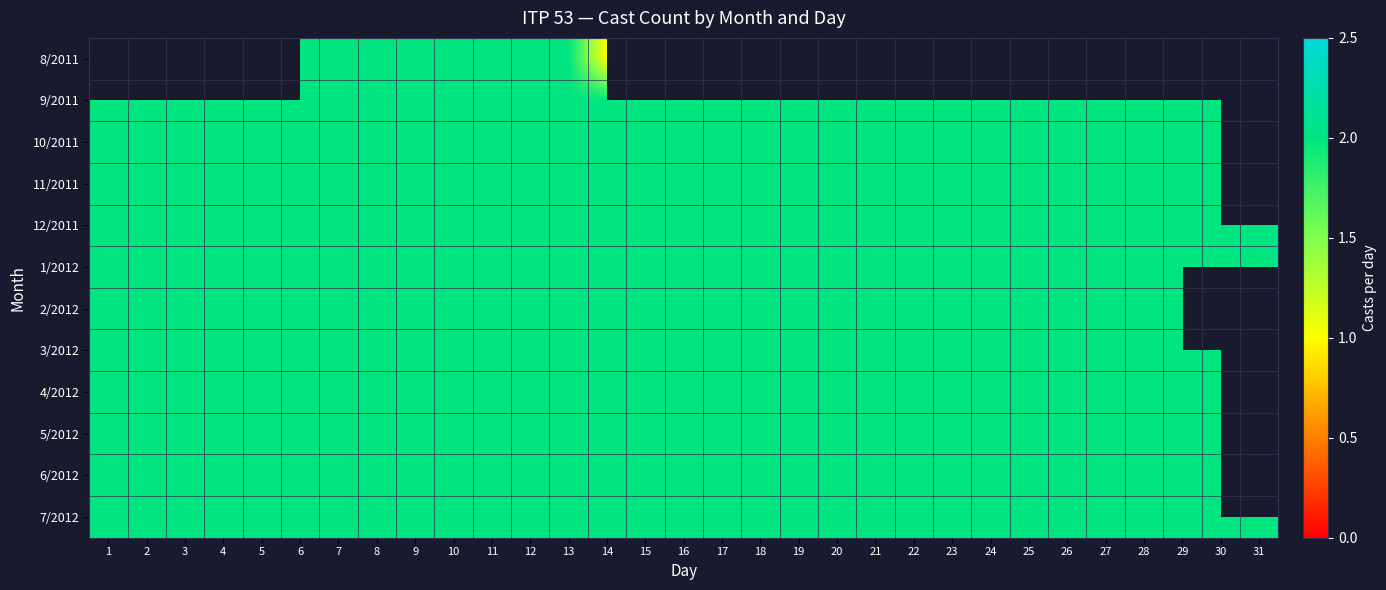

What is the greatest value displayed?

2.0